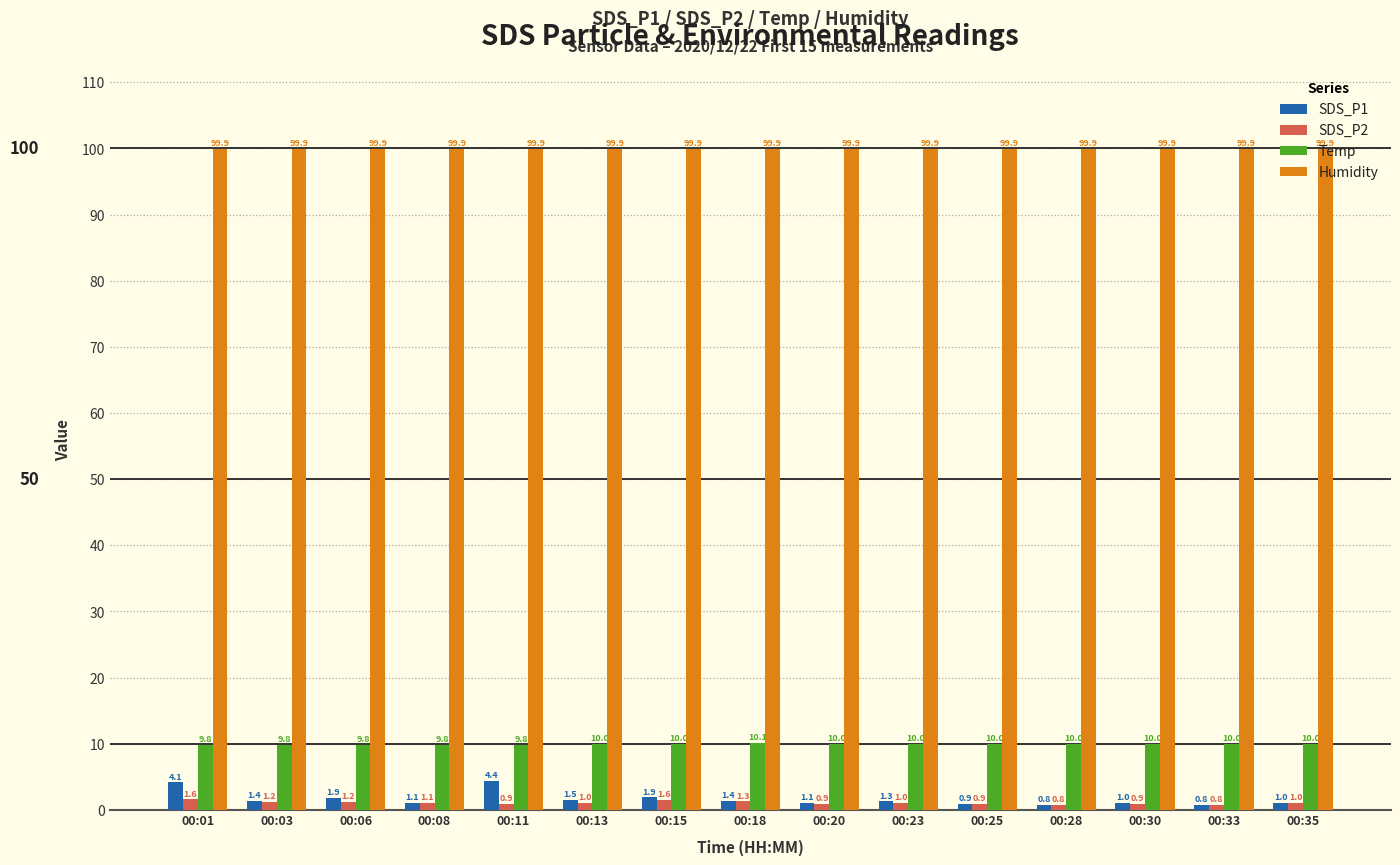

What is the smallest value displayed?

0.8